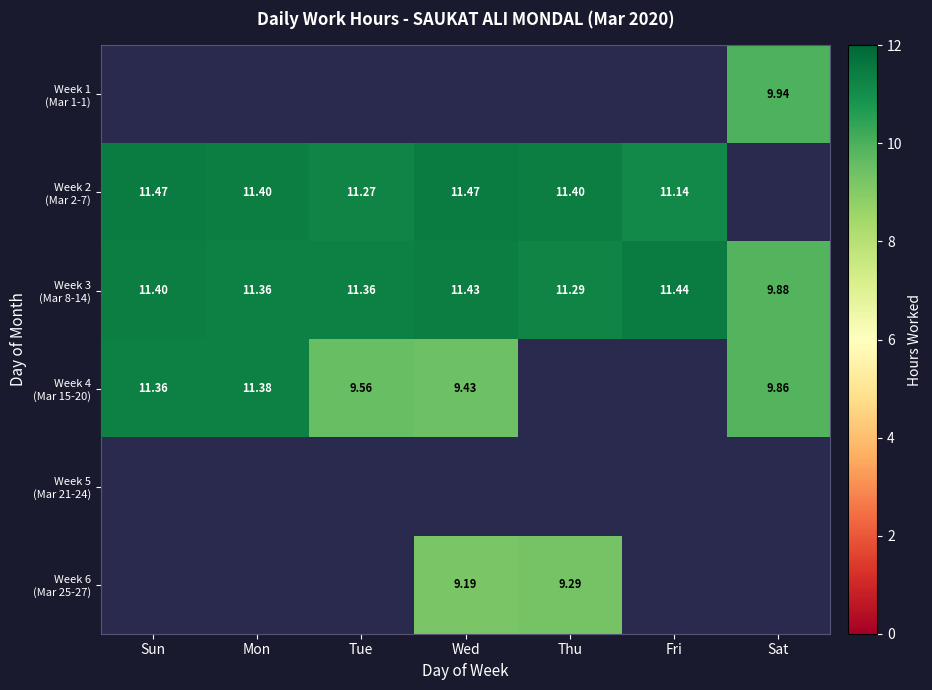

What is the lowest value of the Week 3 (Mar 8-14) series?

9.9